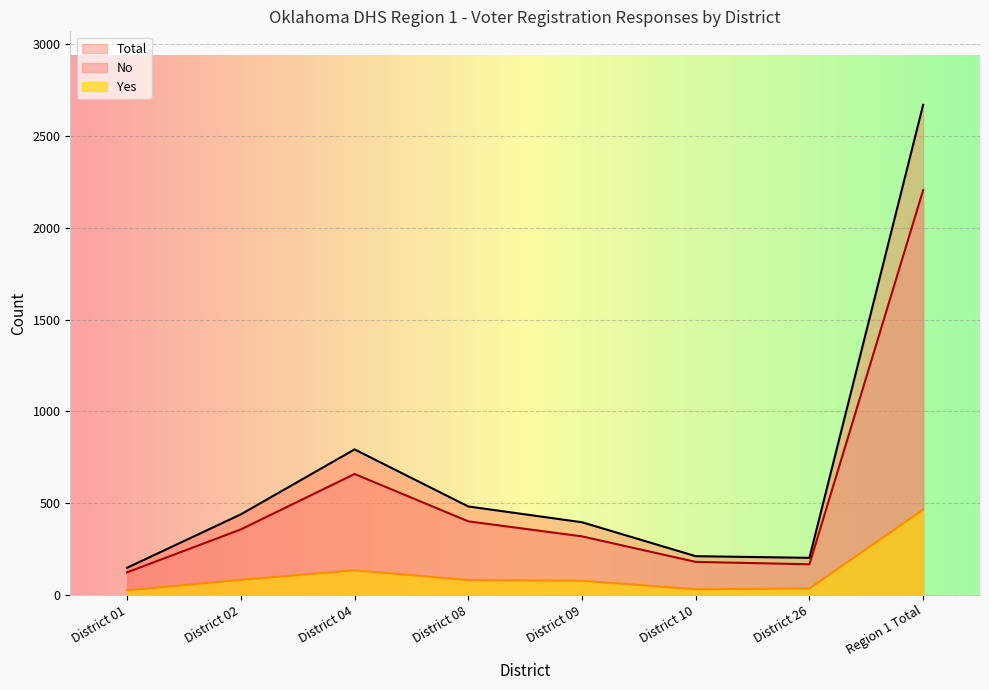

True or false: No and Total cross at least once.

False